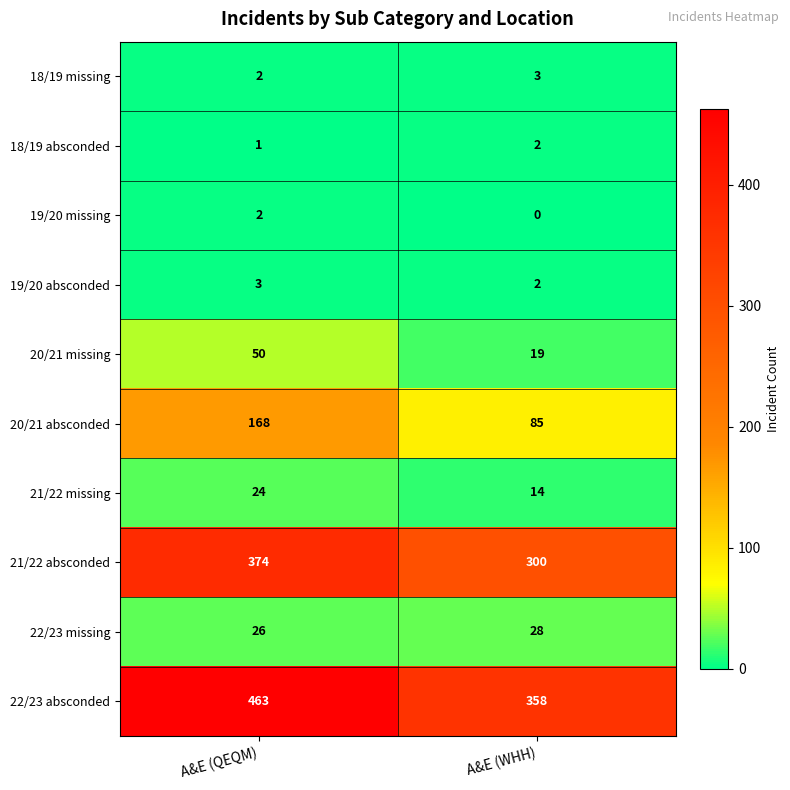

List the labels in order of 18/19 absconded value, largest first.

A&E (WHH), A&E (QEQM)